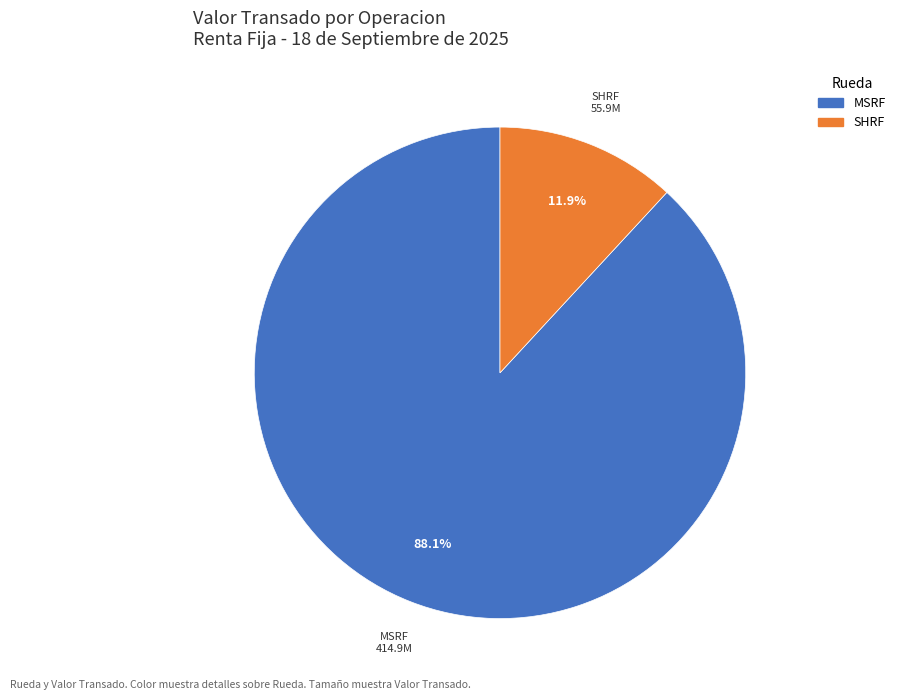

How many slices are in this pie chart?

2